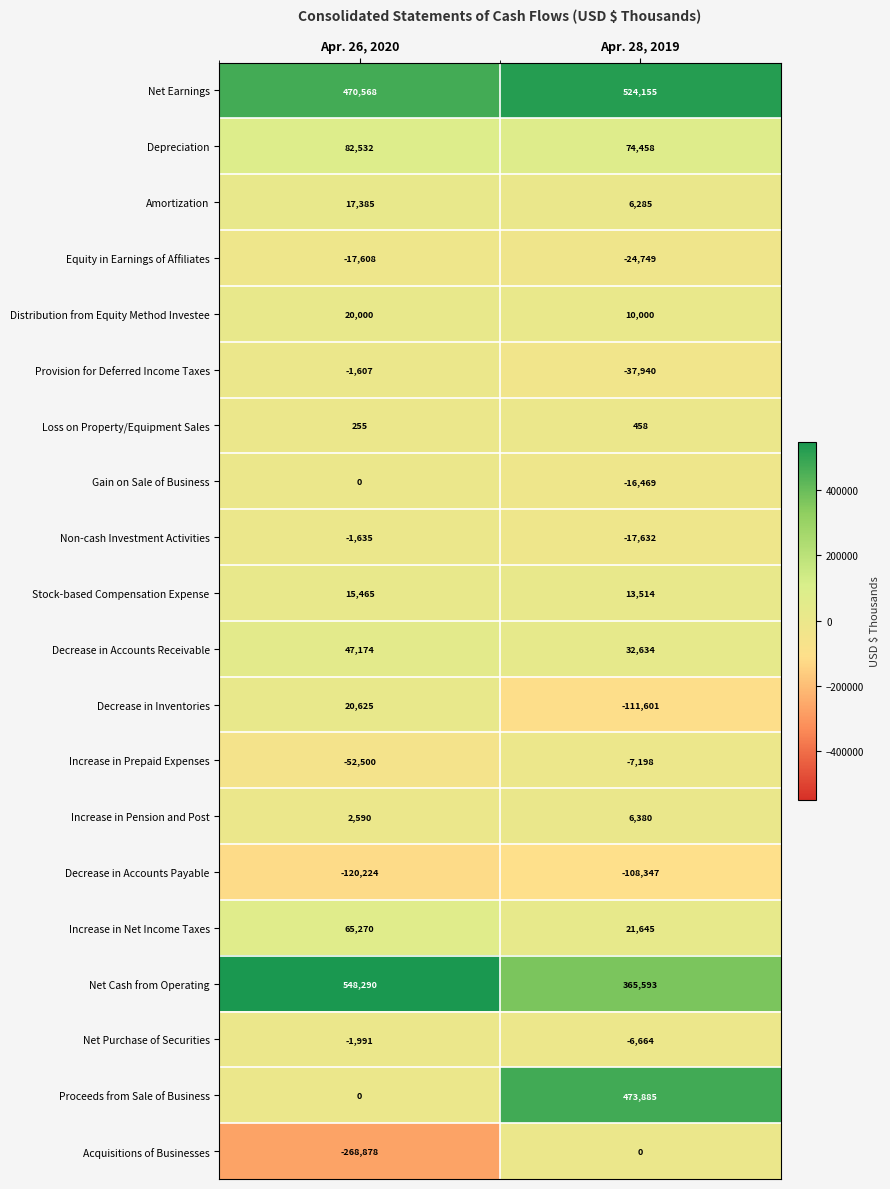

At how many categories does at least one series exceed 316305?

2